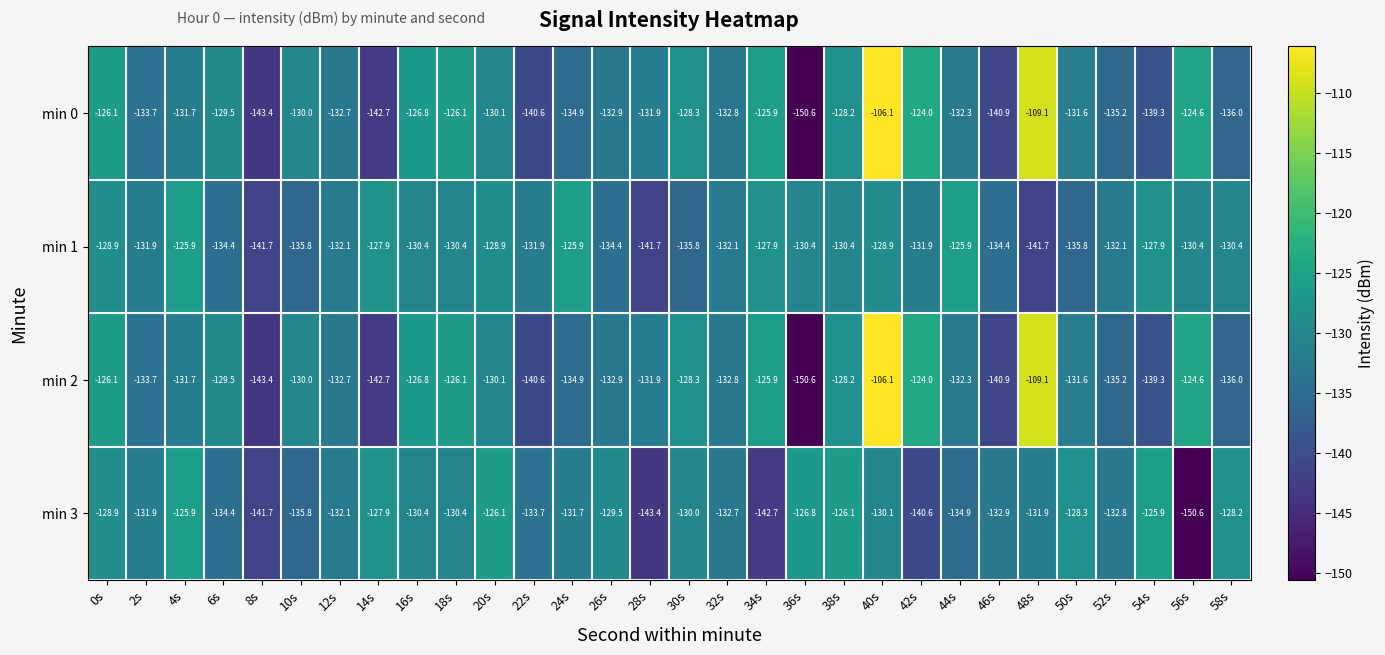

Which label corresponds to the largest value in the chart?

40s